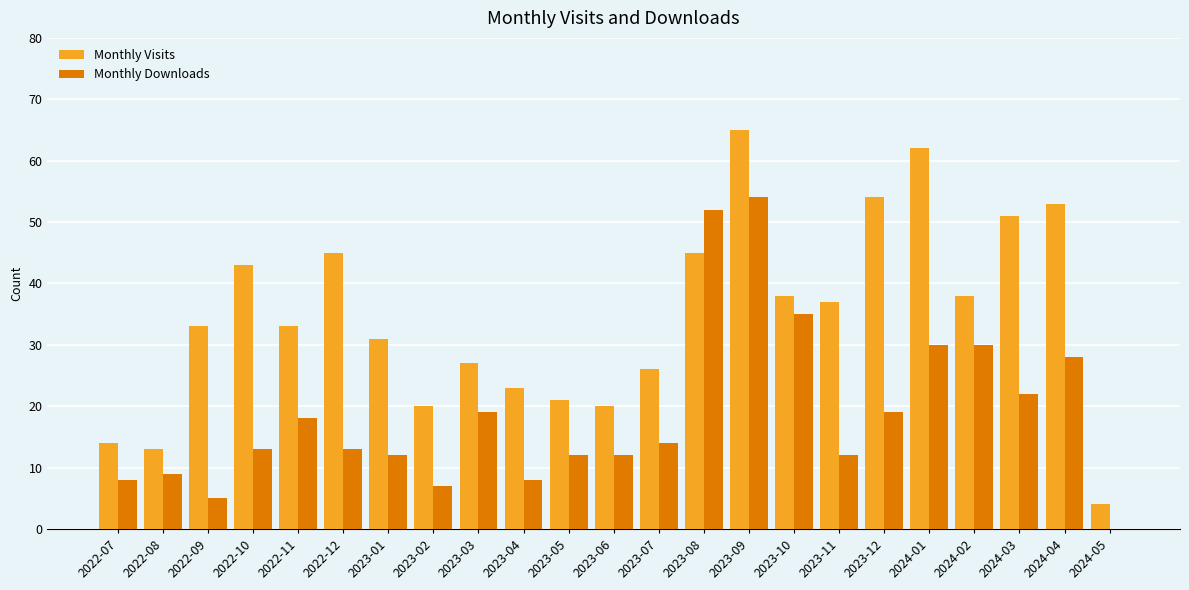

Is it true that Monthly Visits equals 34 at 2023-02?

False